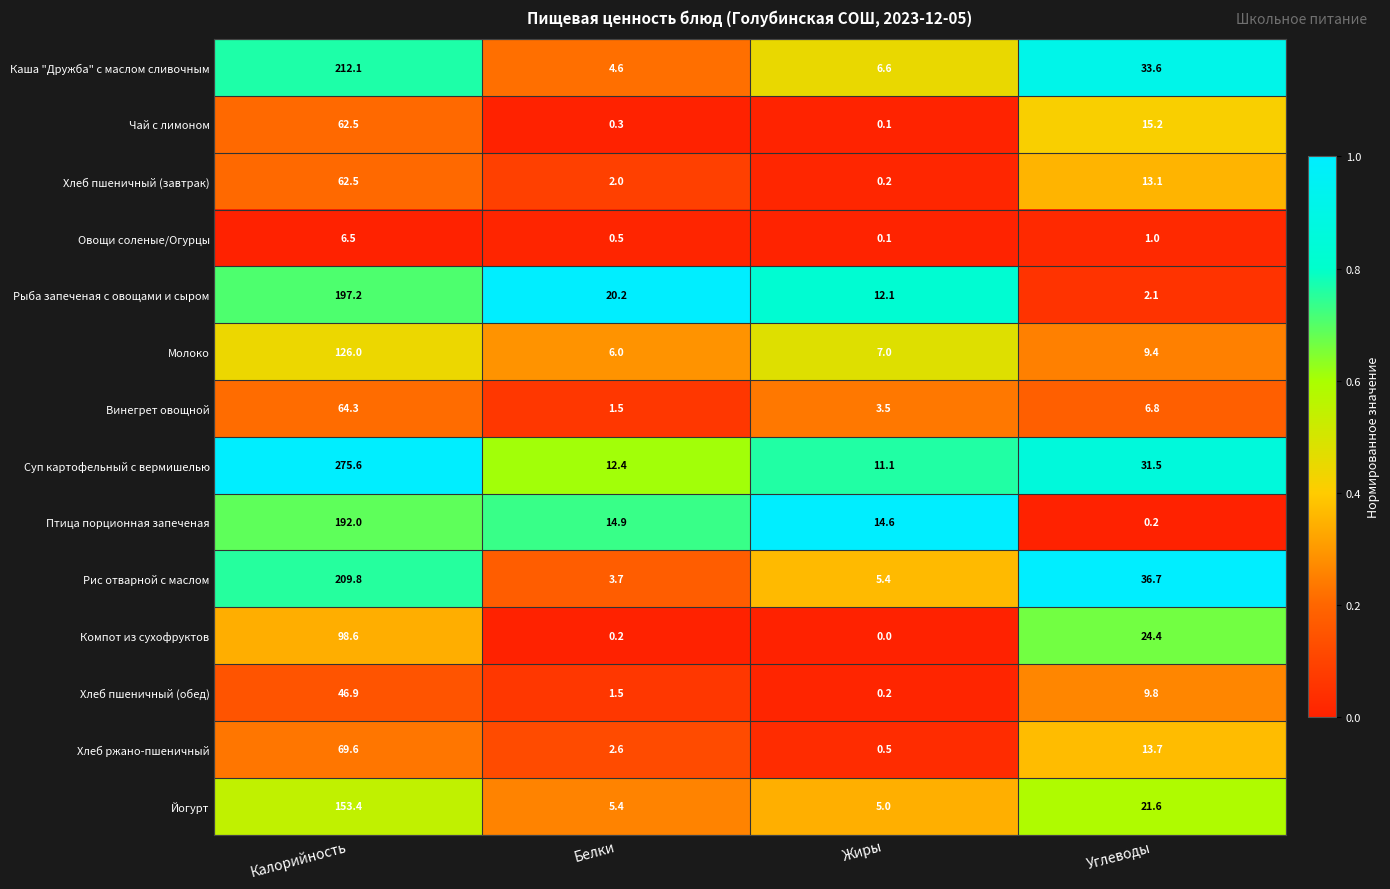

The Молоко series shows 126.0 at Калорийность. True or false?

True